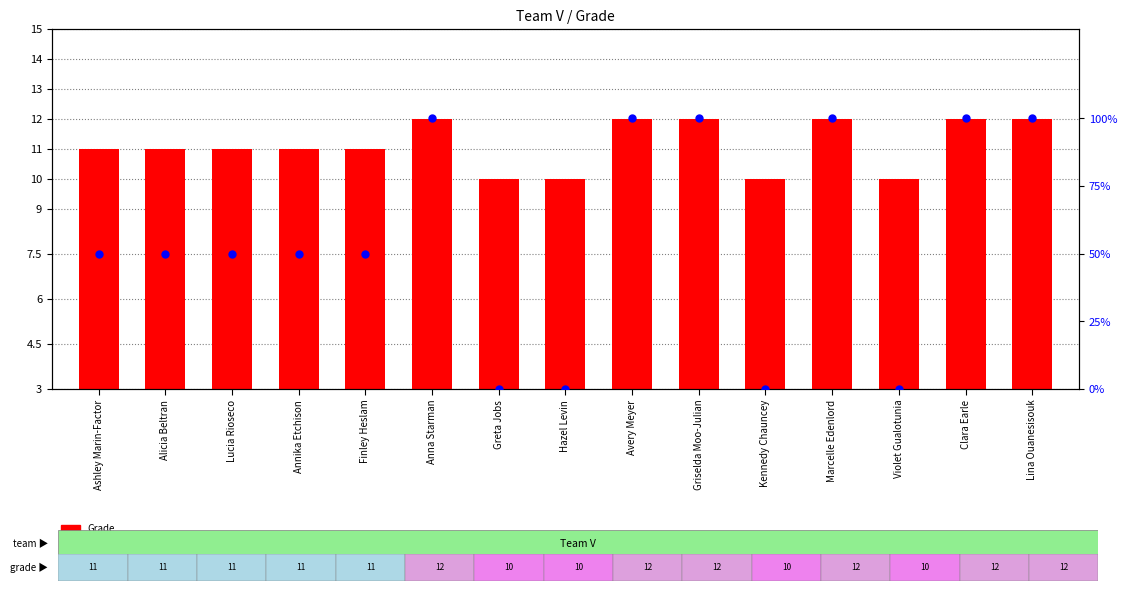

Which series has the largest total across all categories?

percentile rank within grades